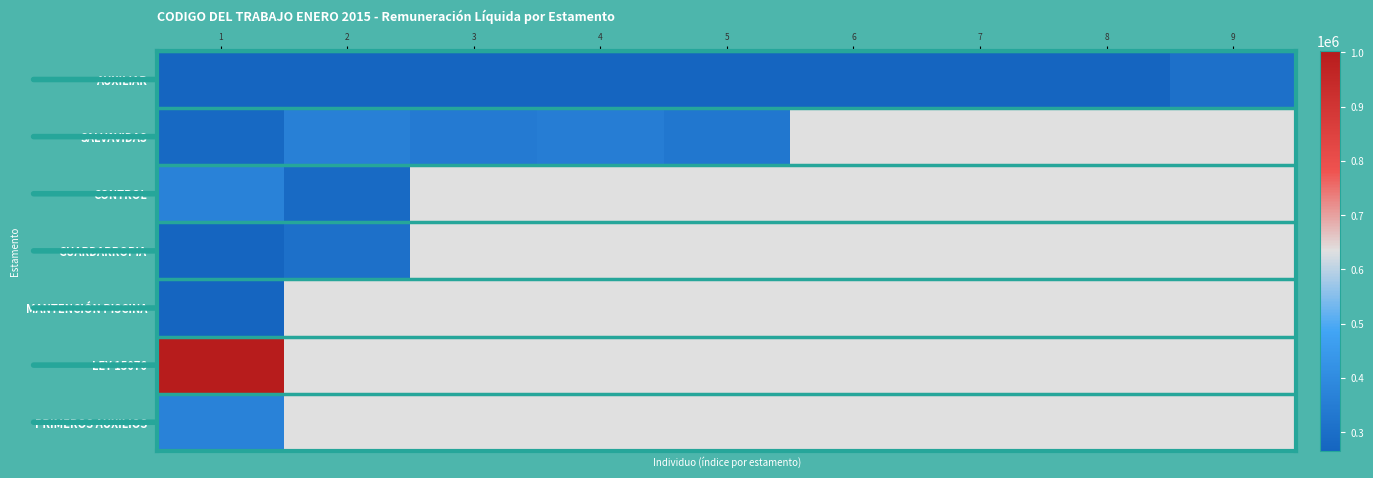

Which series has the largest total across all categories?

AUXILIAR